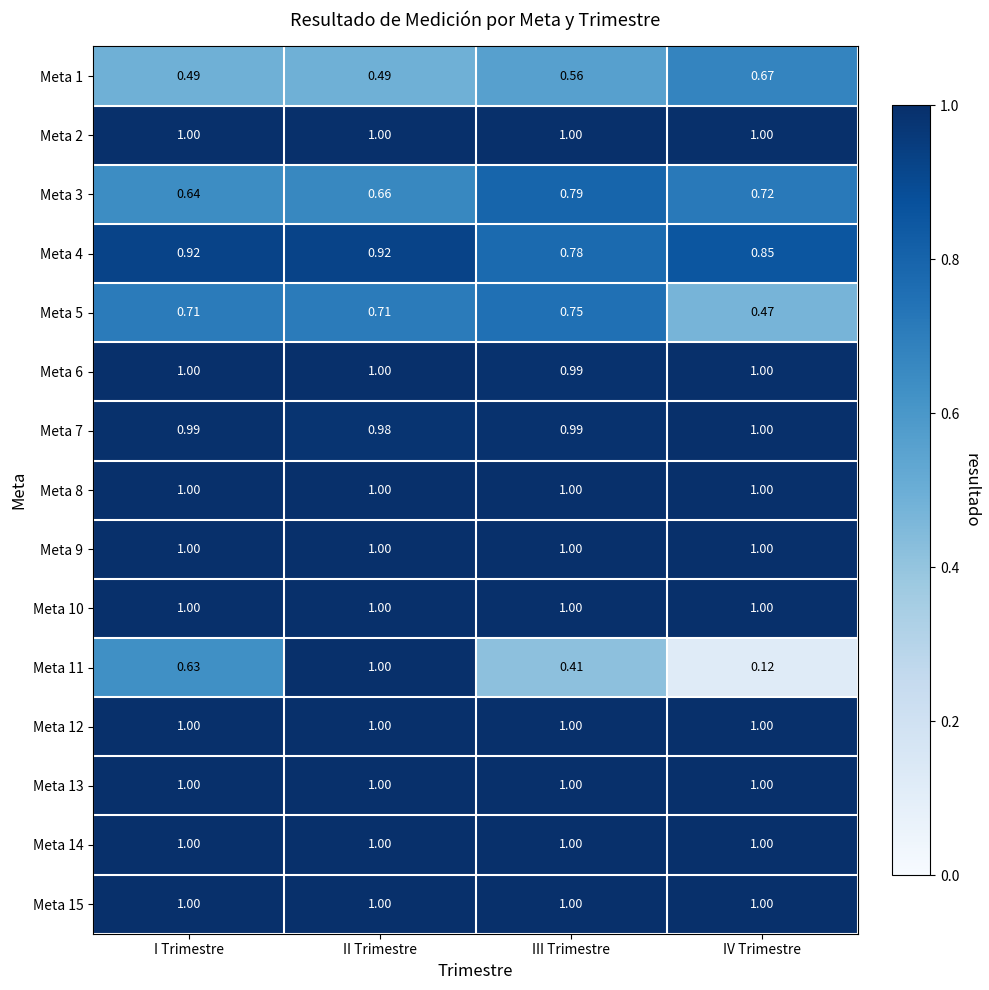

List the labels in order of Meta 11 value, largest first.

II Trimestre, I Trimestre, III Trimestre, IV Trimestre